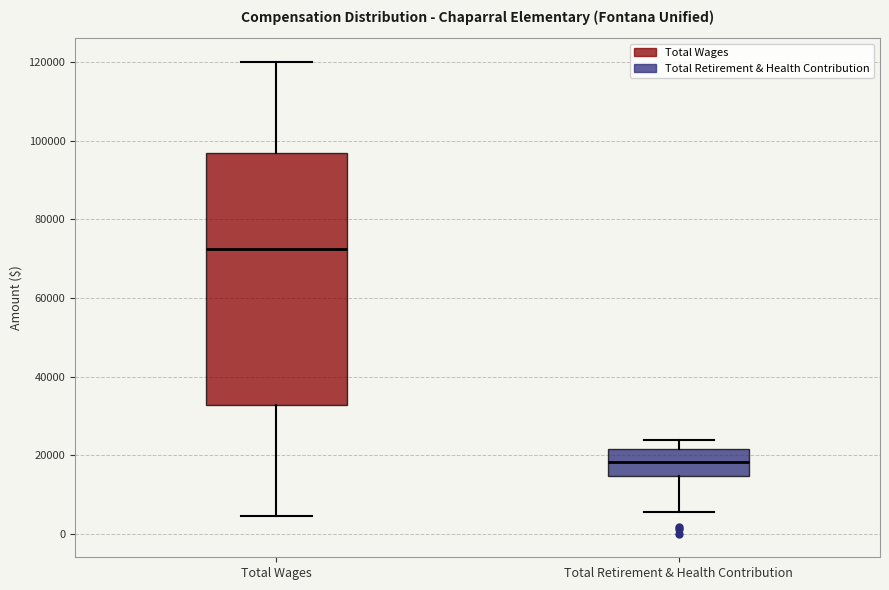

Which box has the highest median line?

Total Wages